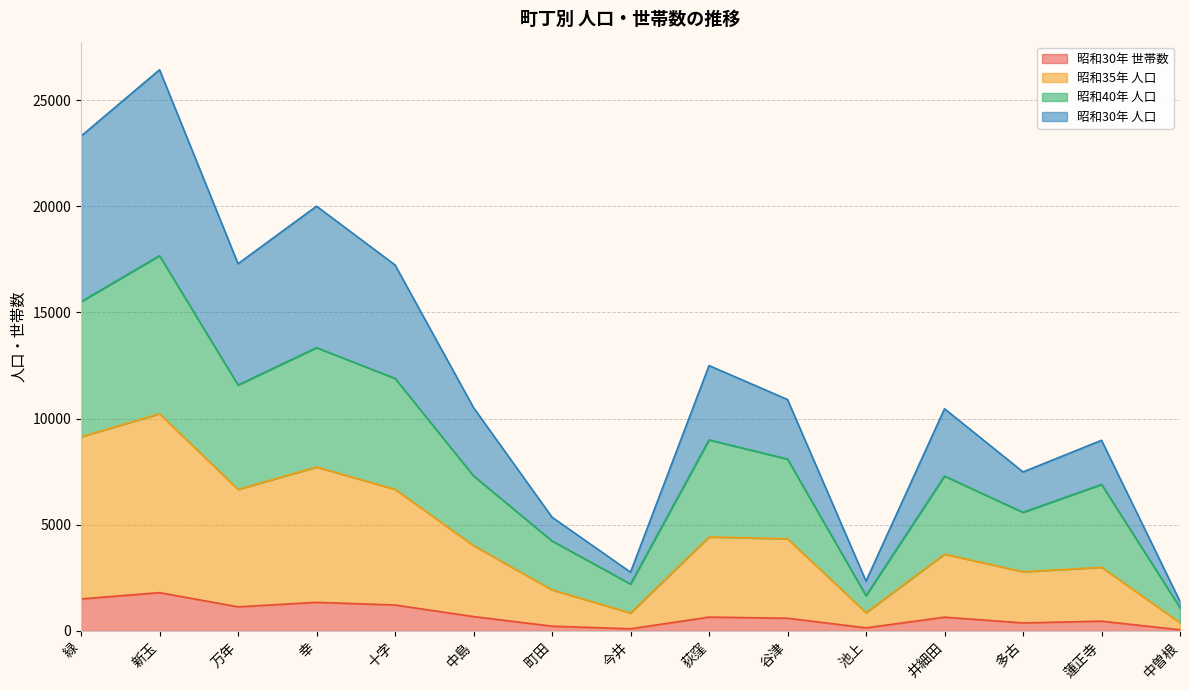

At how many categories does at least one series exceed 11486?

6